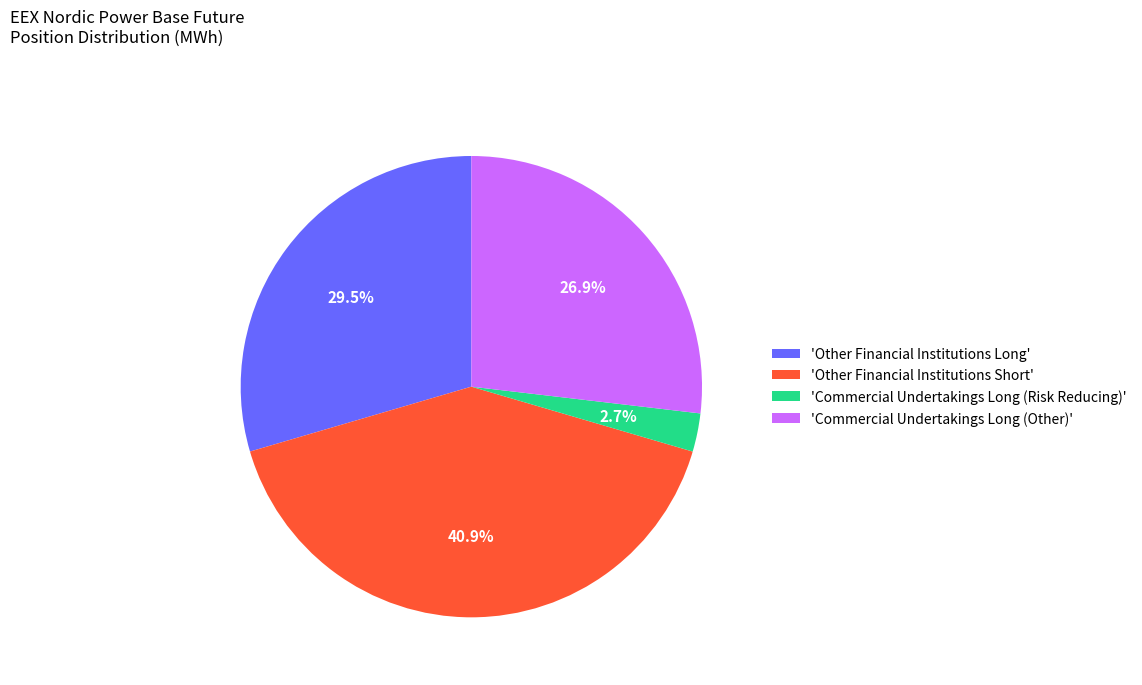

How many segments does this pie chart have?

4